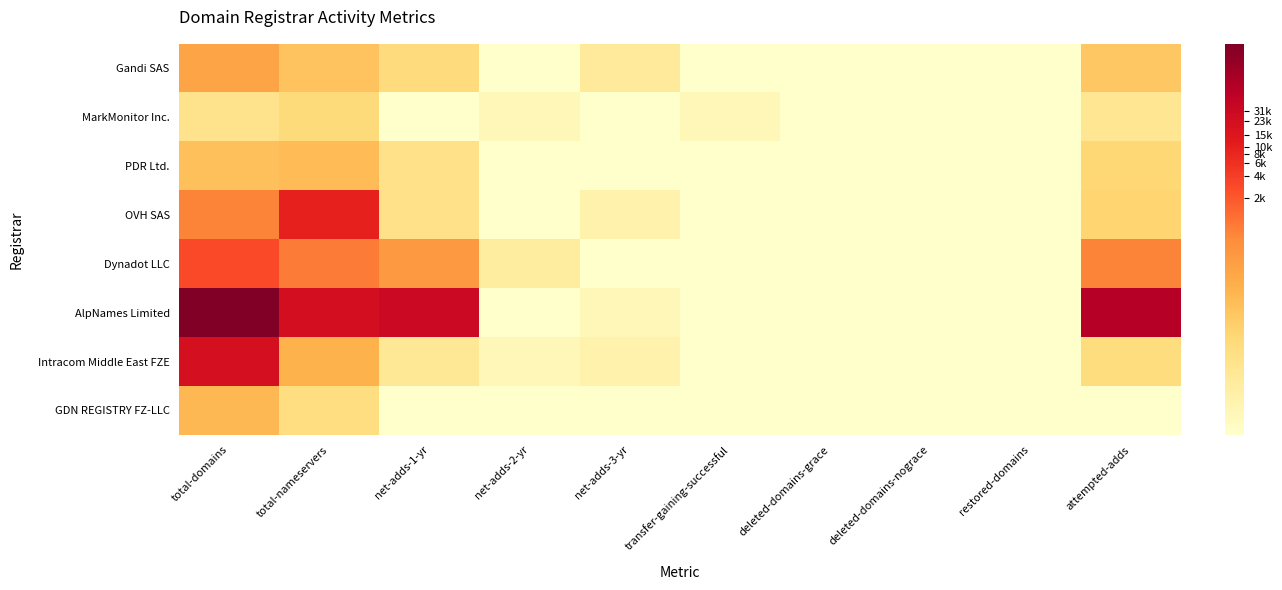

Reading left to right, extract all data points from this chart.

Gandi SAS: total-domains=5.2	total-nameservers=4.0	net-adds-1-yr=2.9	net-adds-2-yr=0.0	net-adds-3-yr=1.8	transfer-gaining-successful=0.0	deleted-domains-grace=0.0	deleted-domains-nograce=0.0	restored-domains=0.0	attempted-adds=3.9
MarkMonitor Inc.: total-domains=2.3	total-nameservers=2.9	net-adds-1-yr=0.0	net-adds-2-yr=0.7	net-adds-3-yr=0.0	transfer-gaining-successful=0.7	deleted-domains-grace=0.0	deleted-domains-nograce=0.0	restored-domains=0.0	attempted-adds=2.1
PDR Ltd.: total-domains=4.1	total-nameservers=4.3	net-adds-1-yr=2.5	net-adds-2-yr=0.0	net-adds-3-yr=0.0	transfer-gaining-successful=0.0	deleted-domains-grace=0.0	deleted-domains-nograce=0.0	restored-domains=0.0	attempted-adds=3.1
OVH SAS: total-domains=6.5	total-nameservers=9.2	net-adds-1-yr=2.5	net-adds-2-yr=0.0	net-adds-3-yr=1.1	transfer-gaining-successful=0.0	deleted-domains-grace=0.0	deleted-domains-nograce=0.0	restored-domains=0.0	attempted-adds=3.3
Dynadot LLC: total-domains=8.0	total-nameservers=6.7	net-adds-1-yr=5.7	net-adds-2-yr=1.6	net-adds-3-yr=0.0	transfer-gaining-successful=0.0	deleted-domains-grace=0.0	deleted-domains-nograce=0.0	restored-domains=0.0	attempted-adds=6.5
AlpNames Limited: total-domains=12.5	total-nameservers=10.1	net-adds-1-yr=10.4	net-adds-2-yr=0.0	net-adds-3-yr=0.7	transfer-gaining-successful=0.0	deleted-domains-grace=0.0	deleted-domains-nograce=0.0	restored-domains=0.0	attempted-adds=11.1
Intracom Middle East FZE: total-domains=10.0	total-nameservers=4.7	net-adds-1-yr=1.9	net-adds-2-yr=0.7	net-adds-3-yr=1.1	transfer-gaining-successful=0.0	deleted-domains-grace=0.0	deleted-domains-nograce=0.0	restored-domains=0.0	attempted-adds=2.8
GDN REGISTRY FZ-LLC: total-domains=4.4	total-nameservers=2.7	net-adds-1-yr=0.0	net-adds-2-yr=0.0	net-adds-3-yr=0.0	transfer-gaining-successful=0.0	deleted-domains-grace=0.0	deleted-domains-nograce=0.0	restored-domains=0.0	attempted-adds=0.0